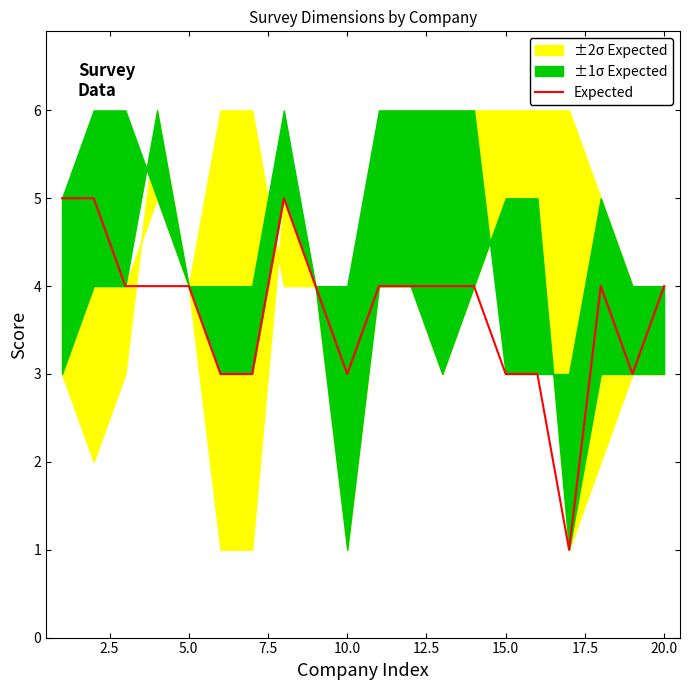

How many values are between 3 and 4?

16